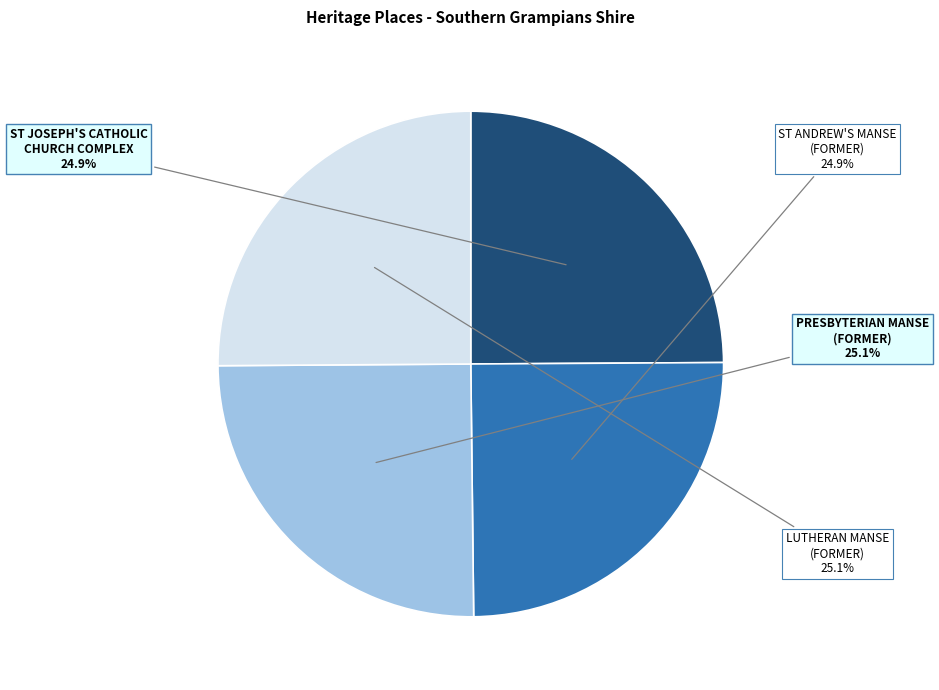

Combined, what portion of the pie is ST ANDREW'S MANSE (FORMER) and ST JOSEPH'S CATHOLIC CHURCH COMPLEX?

49.8%